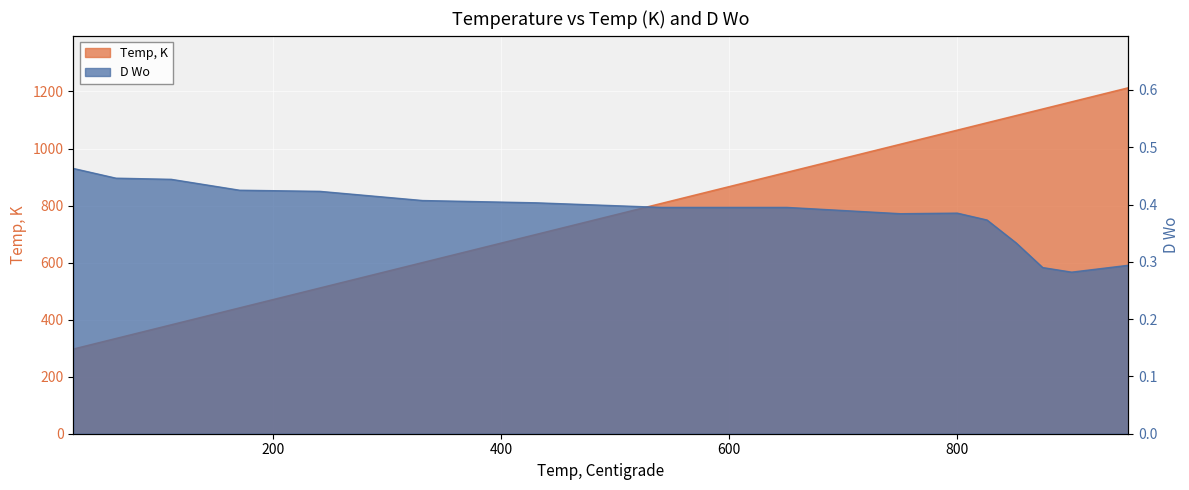

What is the minimum value for D Wo?

0.3